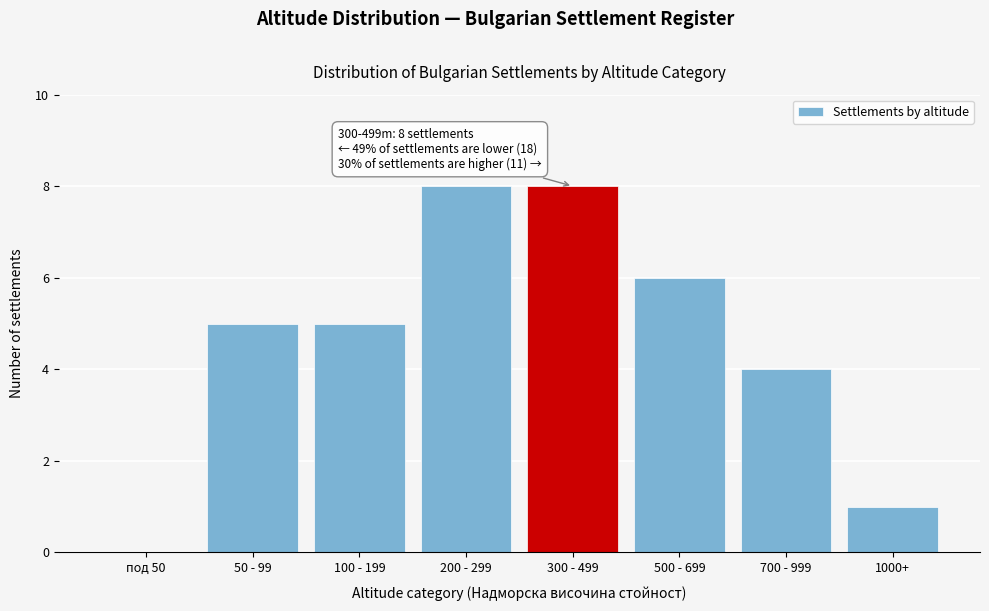

Reading left to right, list all the values displayed in this chart.

под 50=0	50 - 99=5	100 - 199=5	200 - 299=8	300 - 499=8	500 - 699=6	700 - 999=4	1000+=1